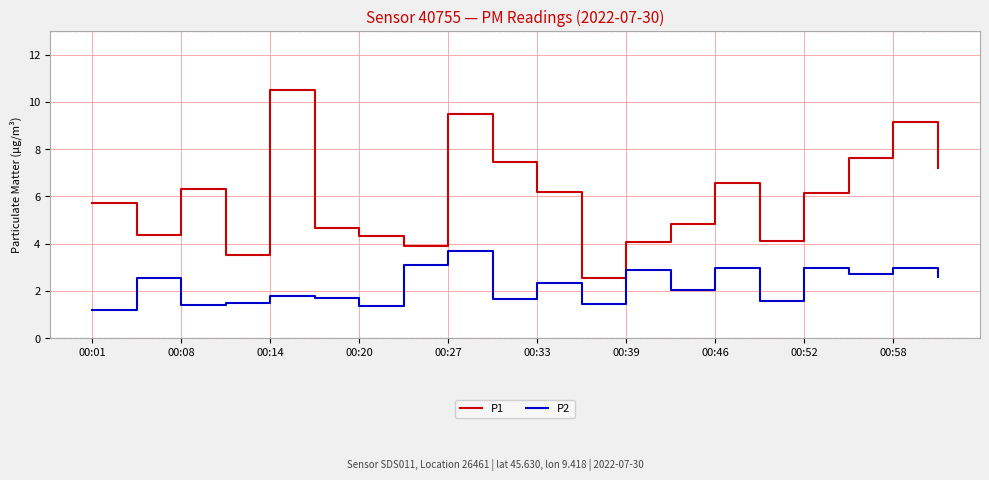

Which series has the largest range (max minus min)?

P1